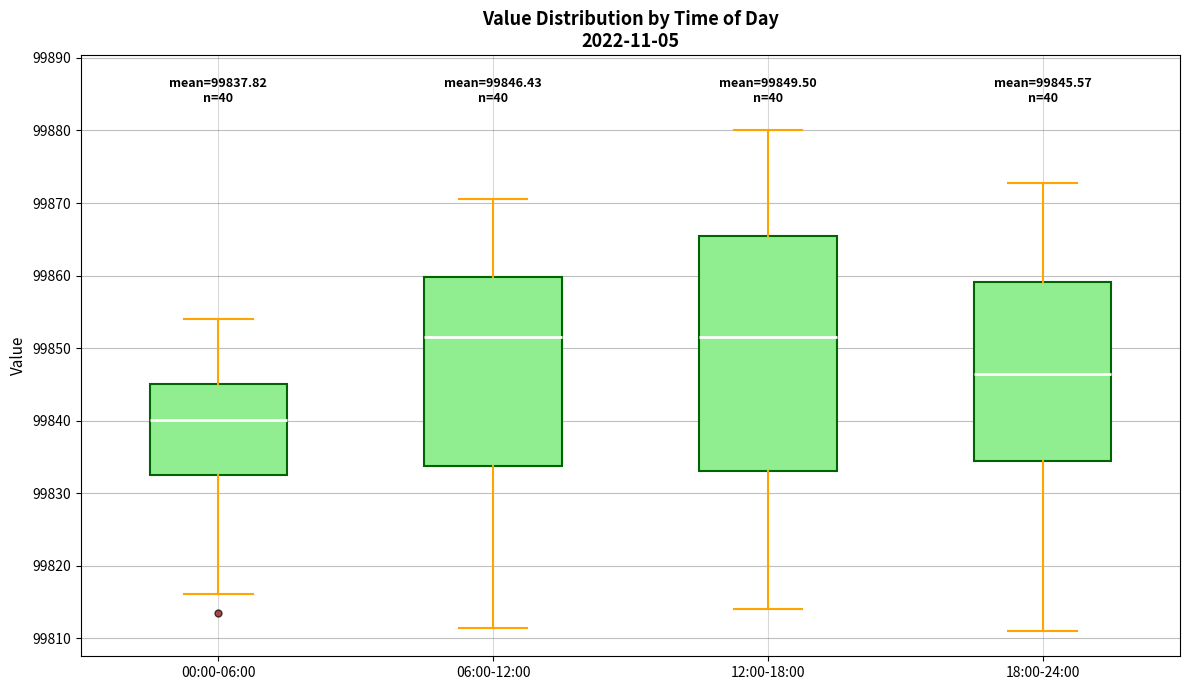

Comparing the boxes themselves (not the whiskers), which one is the tallest?

12:00-18:00